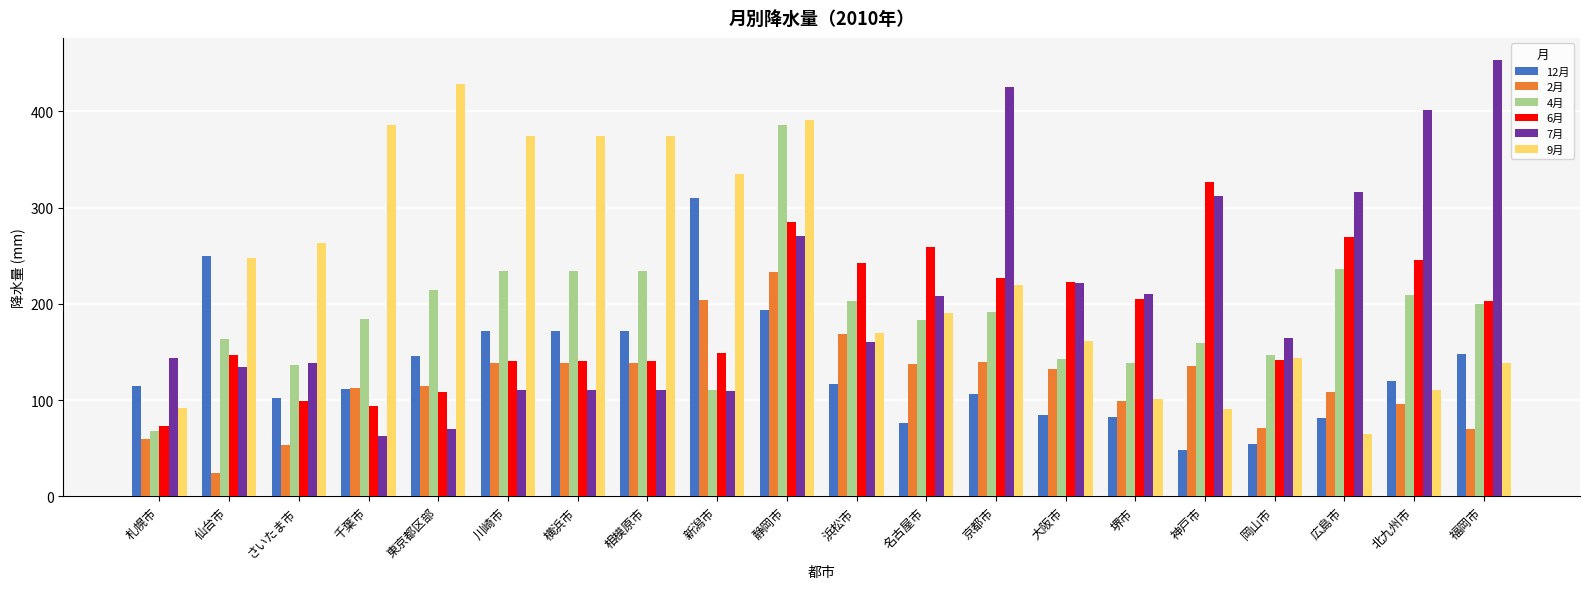

Which series has the largest total across all categories?

9月